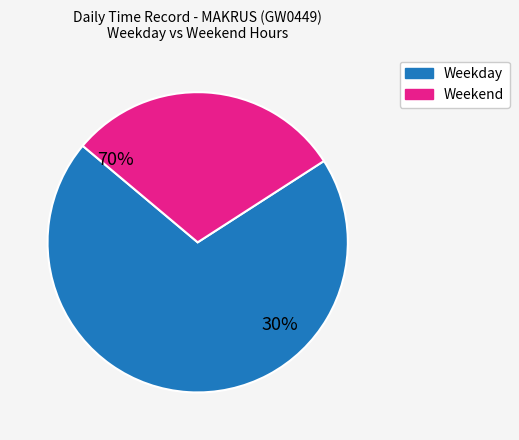

True or false: Sat accounts for 10% of the total.

False